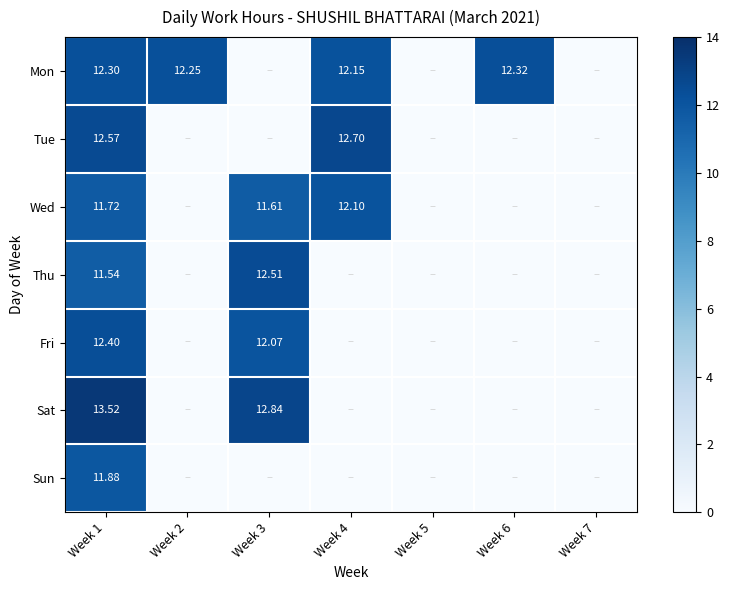

List the series in order of their peak value, highest first.

Sat, Tue, Thu, Fri, Mon, Wed, Sun